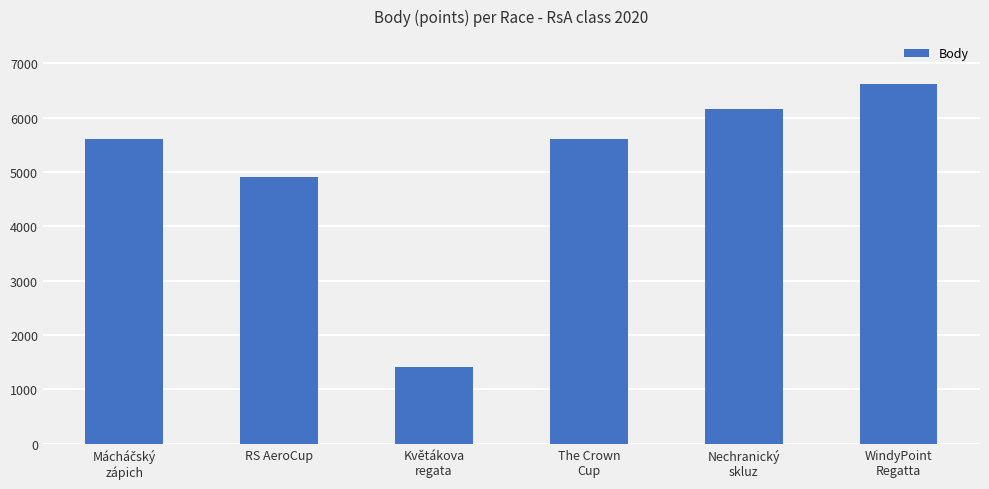

Which has a higher value, The Crown
Cup or Květákova
regata?

The Crown
Cup